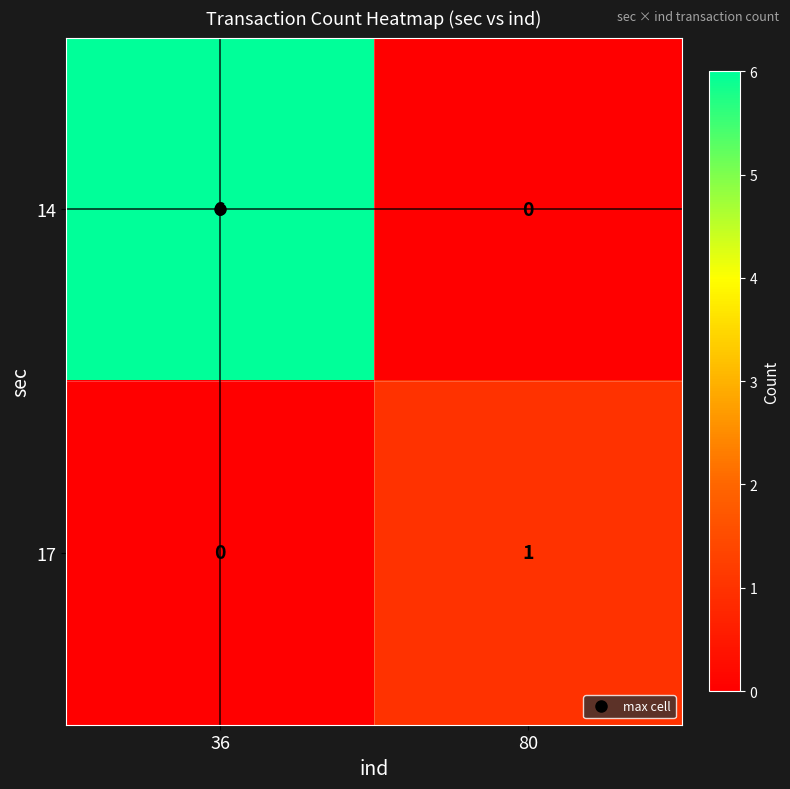

What is the difference between the 14 values at 80 and 36?

6